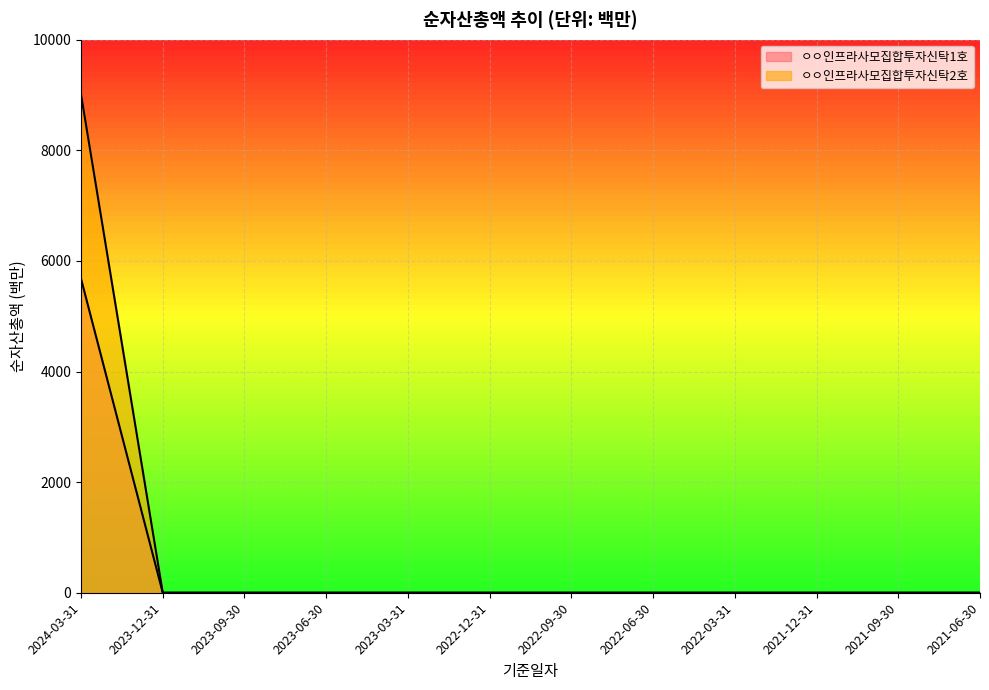

What is the label of the 6th point from the left?

2022-12-31